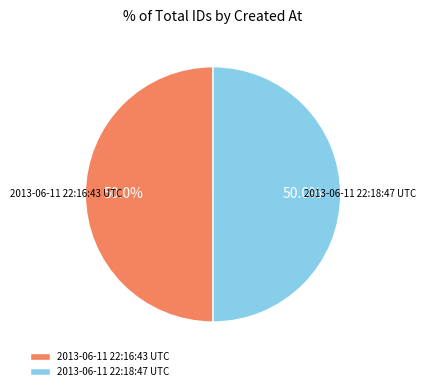

Is the sum of 2013-06-11 22:16:43 UTC and 2013-06-11 22:18:47 UTC greater than half?

Yes